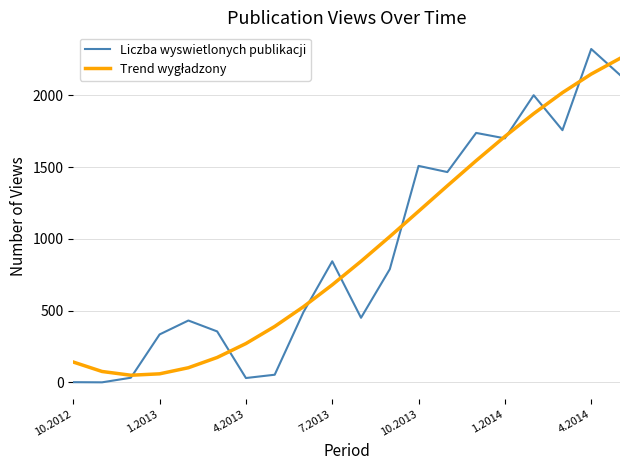

What is the greatest value displayed?

2324.0